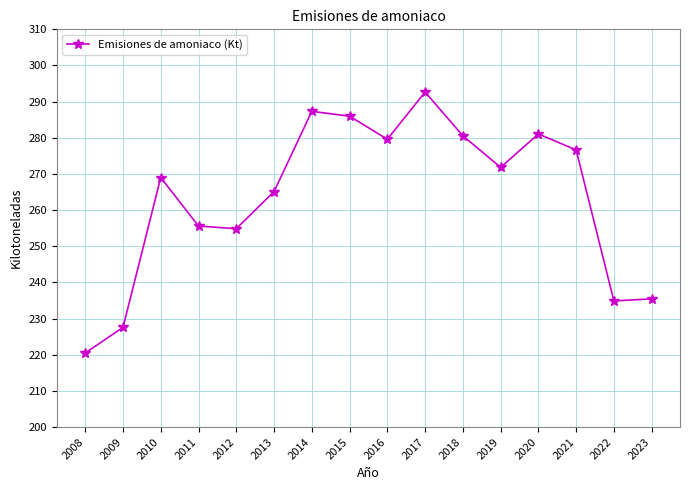

Which label corresponds to the largest value in the chart?

2017